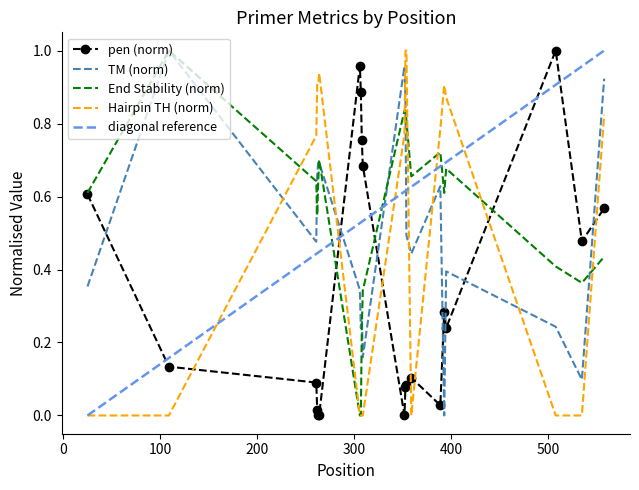

How many interior local valleys does the PRIMER_RIGHT_0_TM series have?

6